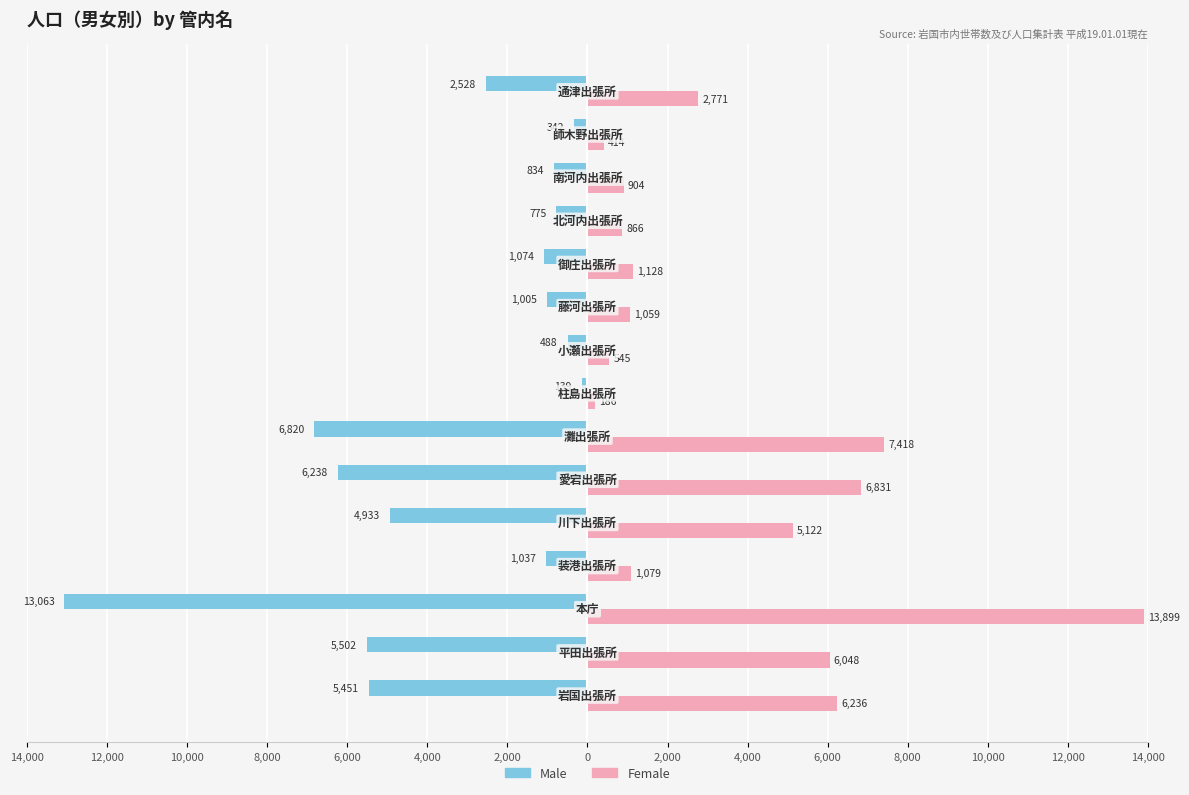

Which series has the largest range (max minus min)?

Female